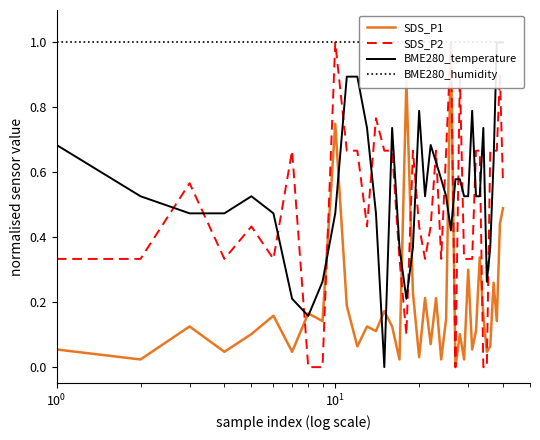

True or false: SDS_P2 has more than 0 points higher than both neighbors.

True